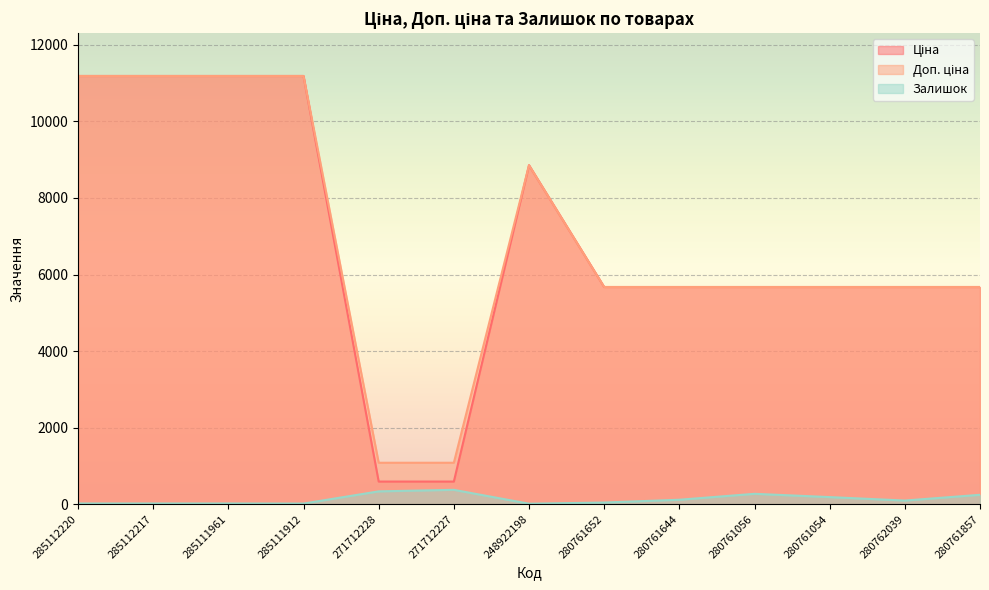

What position from the right is 285111912?

10